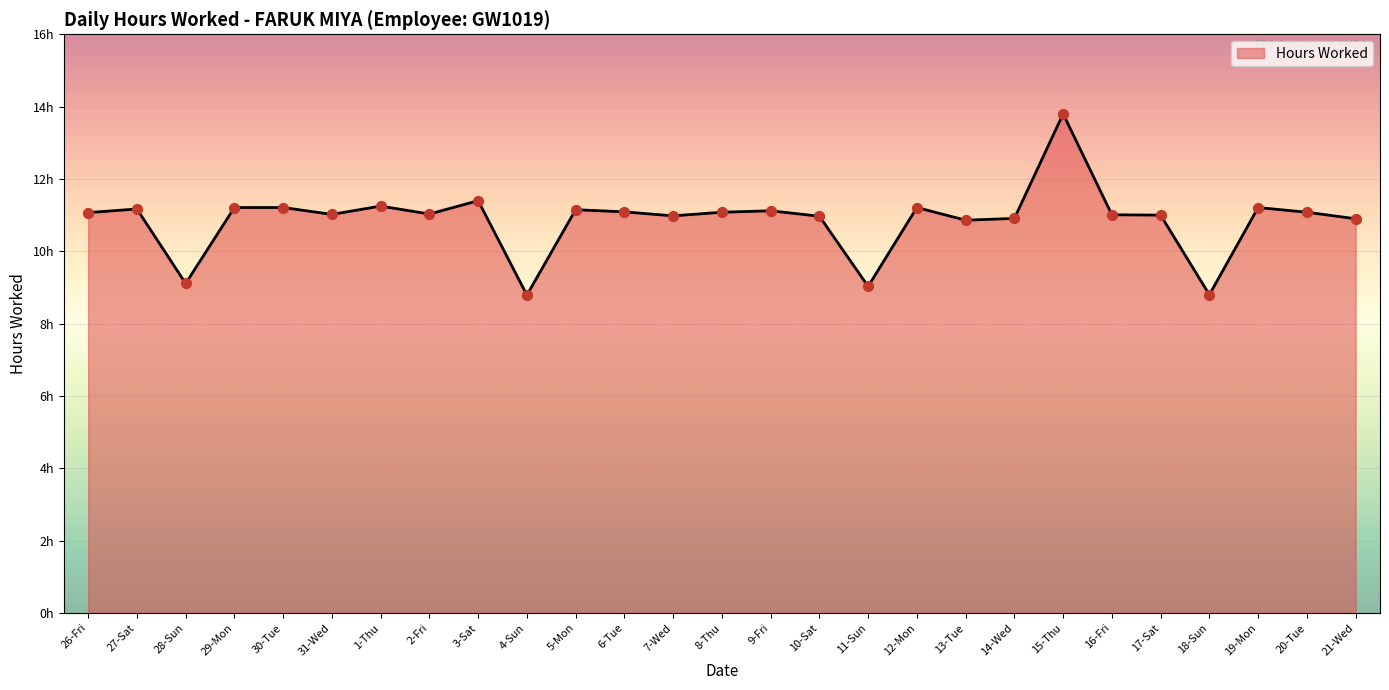

Does the chart have visible grid lines?

Yes